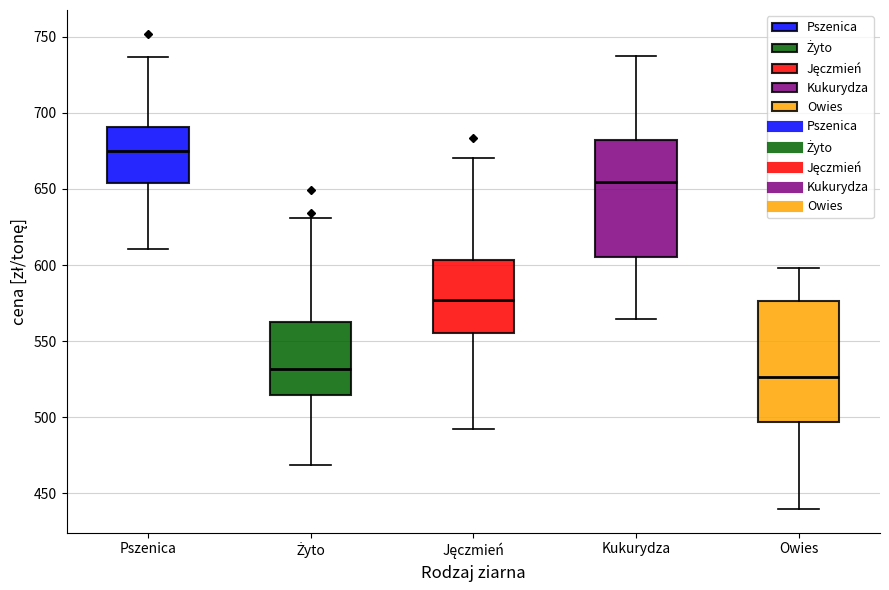

Reading left to right, read every box against the y-axis: the position of its median line, the range the box covers, and the ends of its whiskers. The values are not printed on the chart, so give them approximately, as read against the axis.

Pszenica: median 675, box 655 to 690, whiskers 610 to 735
Żyto: median 530, box 515 to 560, whiskers 470 to 630
Jęczmień: median 575, box 555 to 605, whiskers 490 to 670
Kukurydza: median 655, box 605 to 680, whiskers 565 to 740
Owies: median 525, box 495 to 575, whiskers 440 to 600